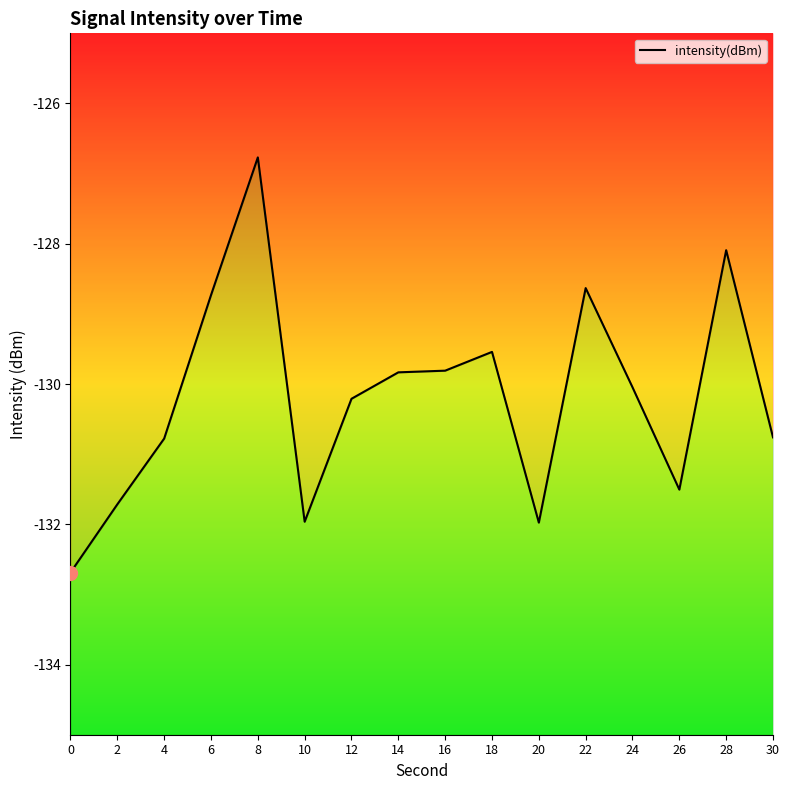

What is the approximate value at 4?

-130.8